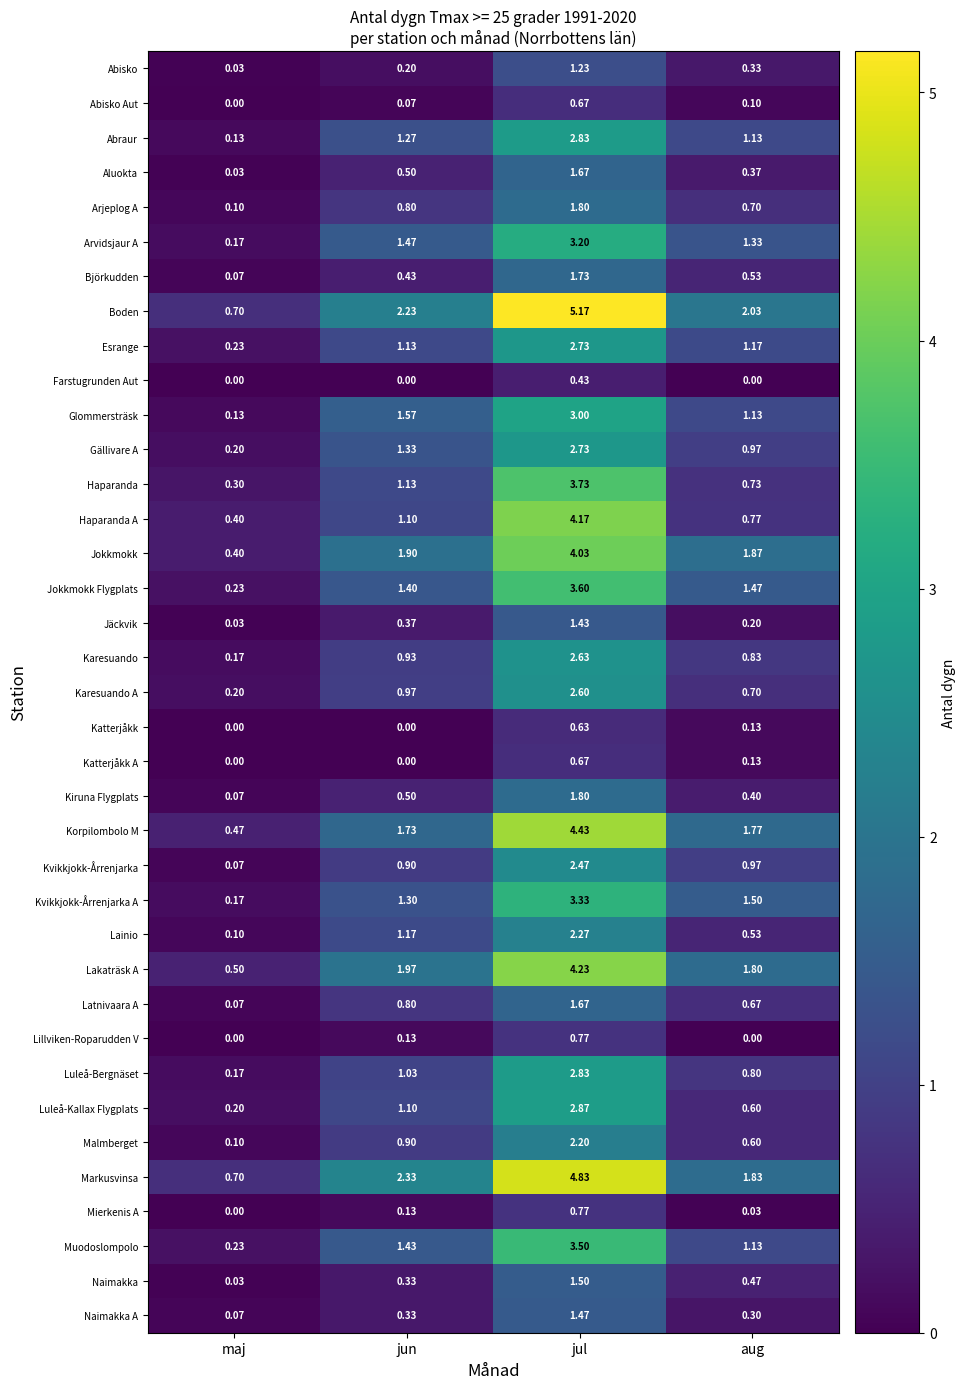

Which series has the largest range (max minus min)?

Boden